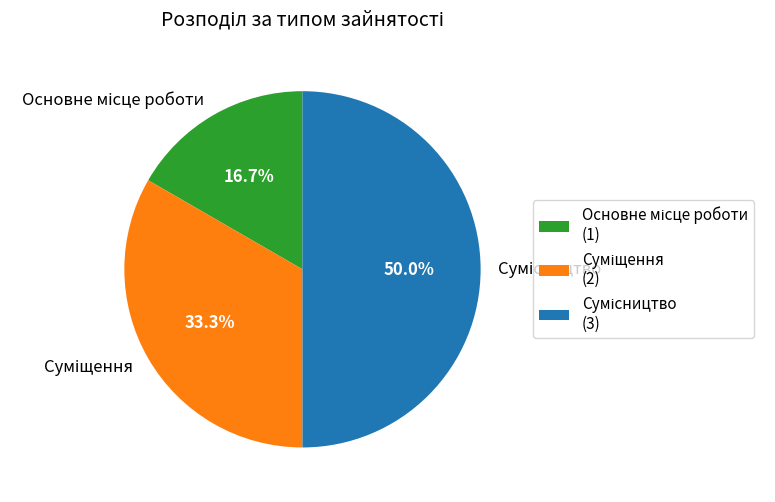

What percentage is the Суміщення slice, to the nearest percent?

33%